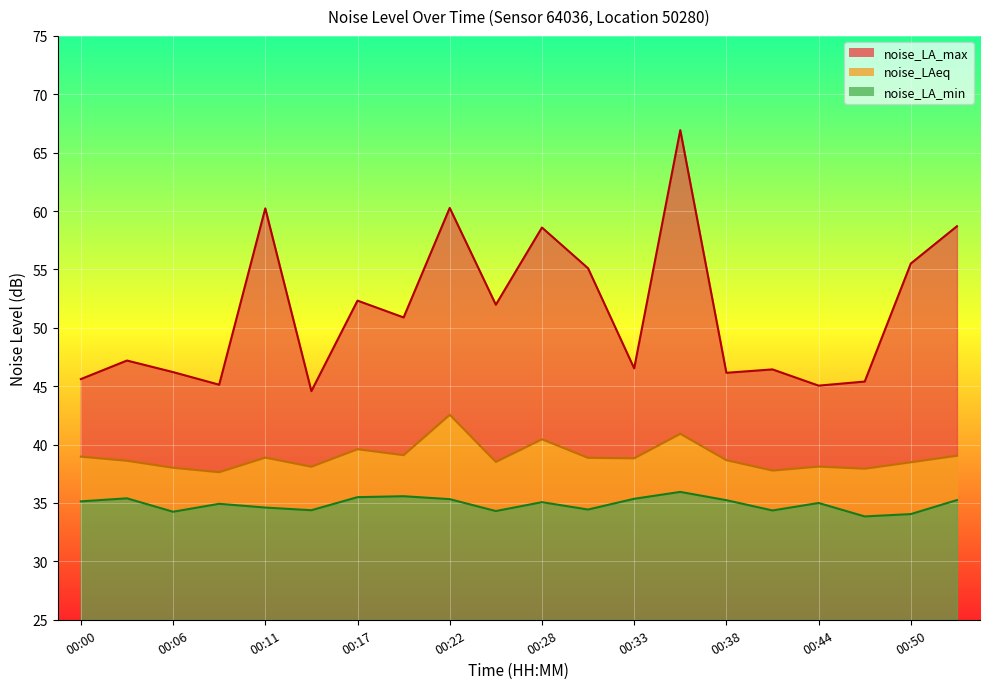

Is it true that noise_LA_min equals 24.3 at 00:33?

False